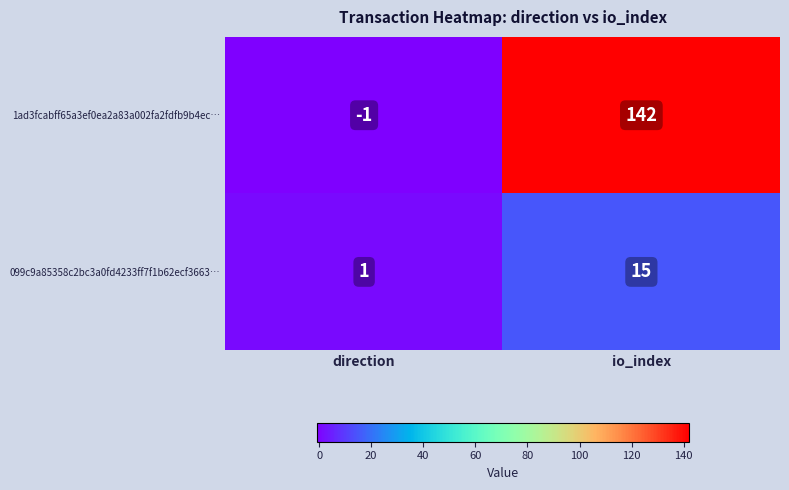

Between direction and io_index, which series saw the biggest shift?

1ad3fcabff65a3ef0ea2a83a002fa2fdfb9b4ec…